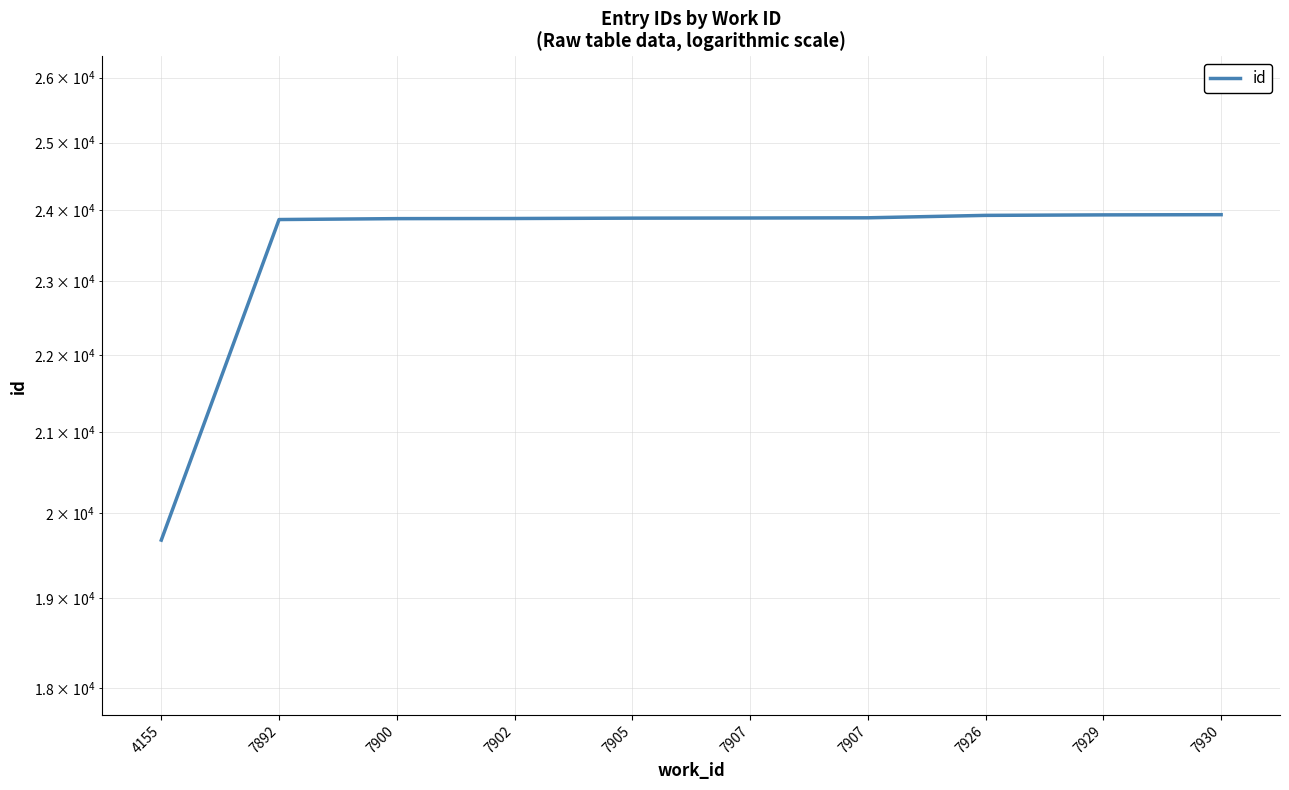

What is the maximum value shown in the chart?

23939